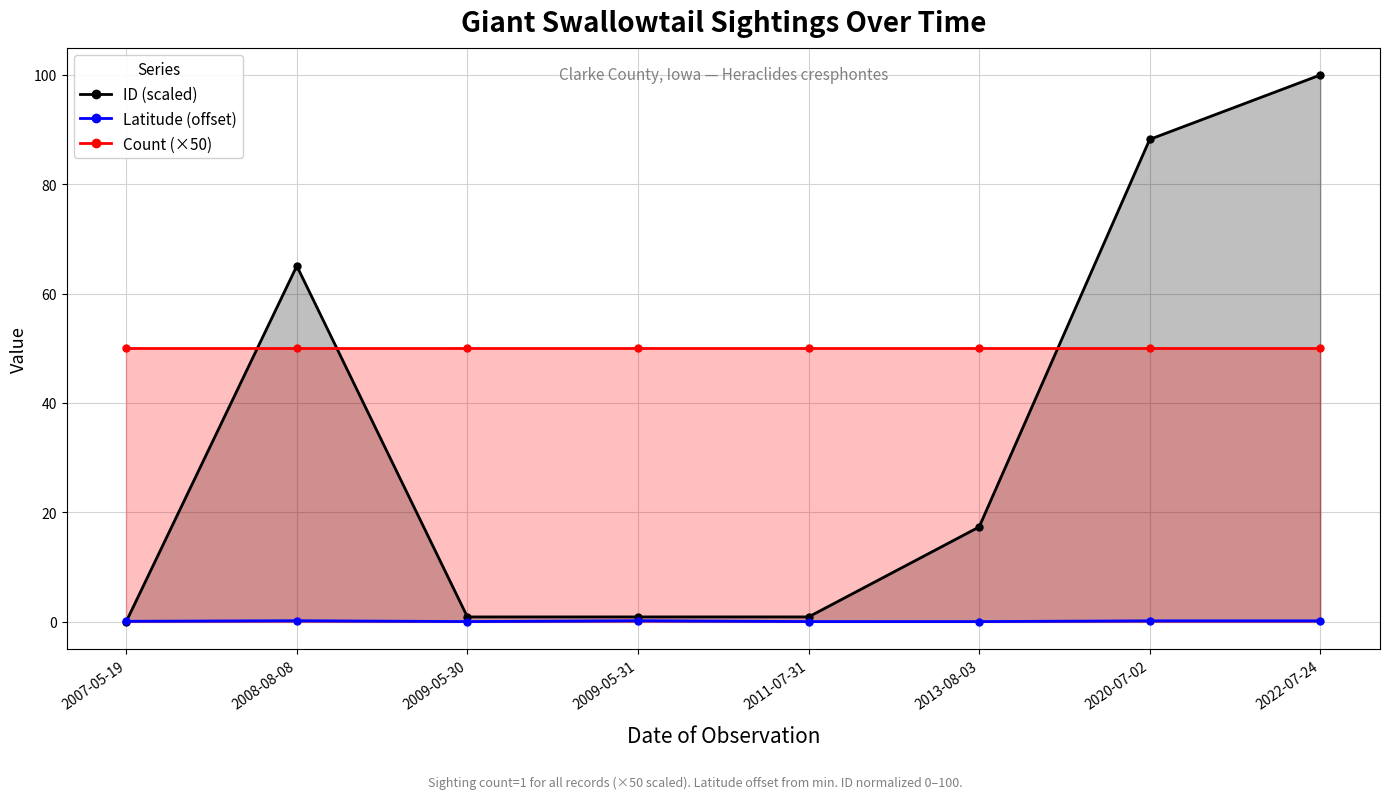

Between which two adjacent categories do ID (scaled) and Latitude (offset) first intersect?

2007-05-19 and 2008-08-08